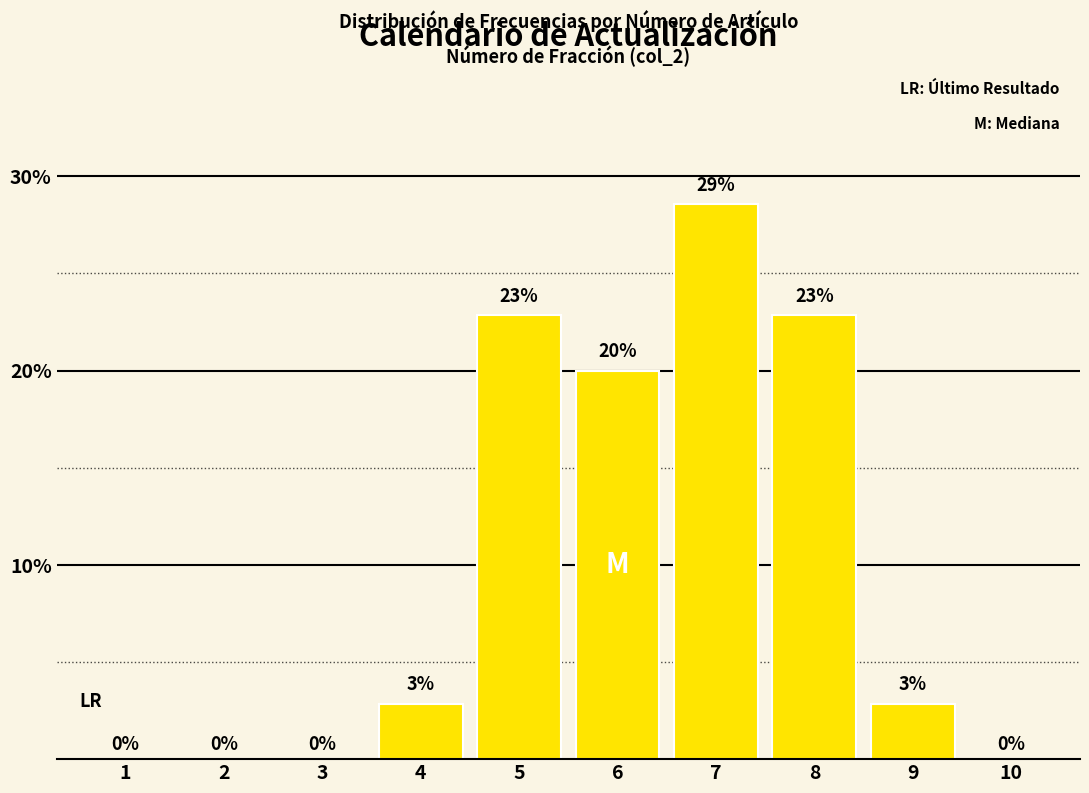

What value does the data have at 7?

28.6